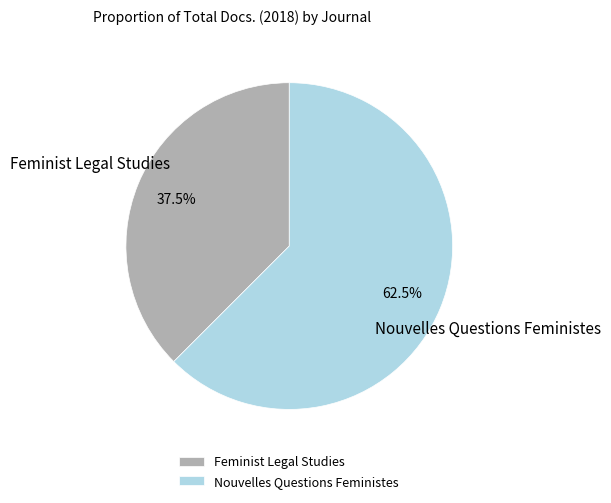

Between Nouvelles Questions Feministes and Feminist Legal Studies, which is larger?

Nouvelles Questions Feministes